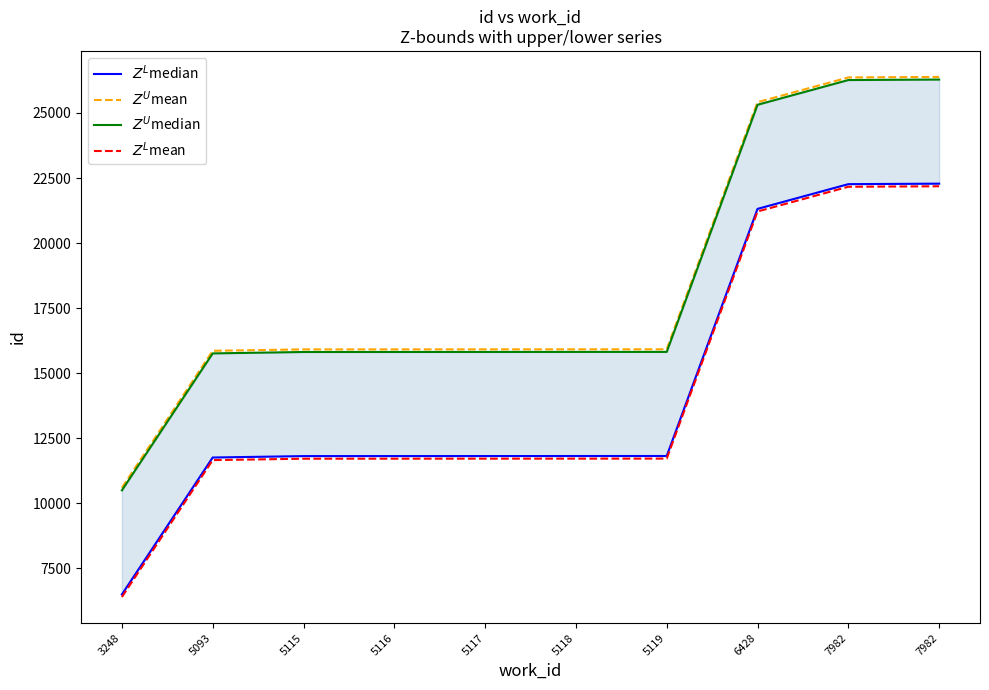

At which category is the sum across all series the highest?

7982